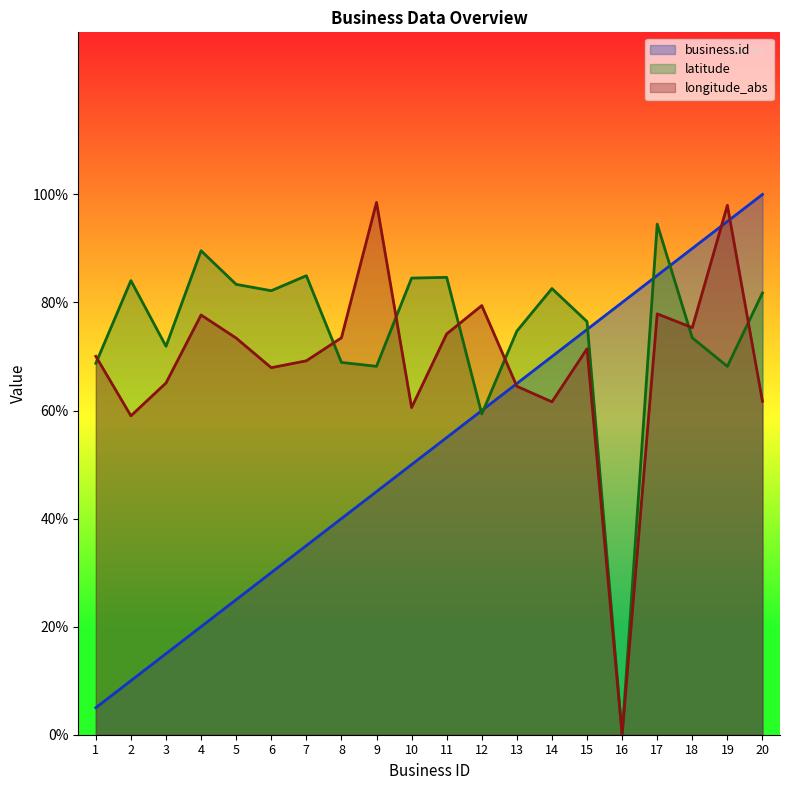

Is it true that latitude equals 85.0 at 7?

True